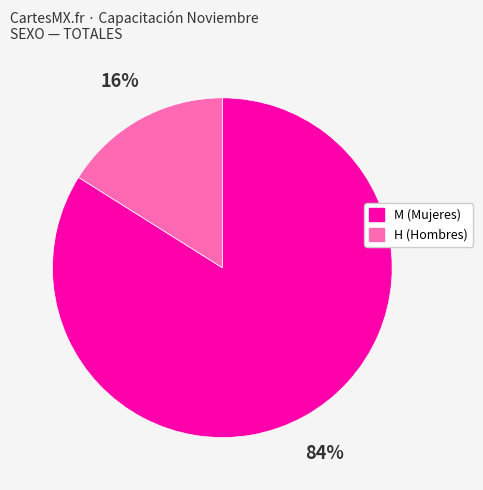

To the nearest percent, what is the difference between the largest and smallest slice percentages?

68%